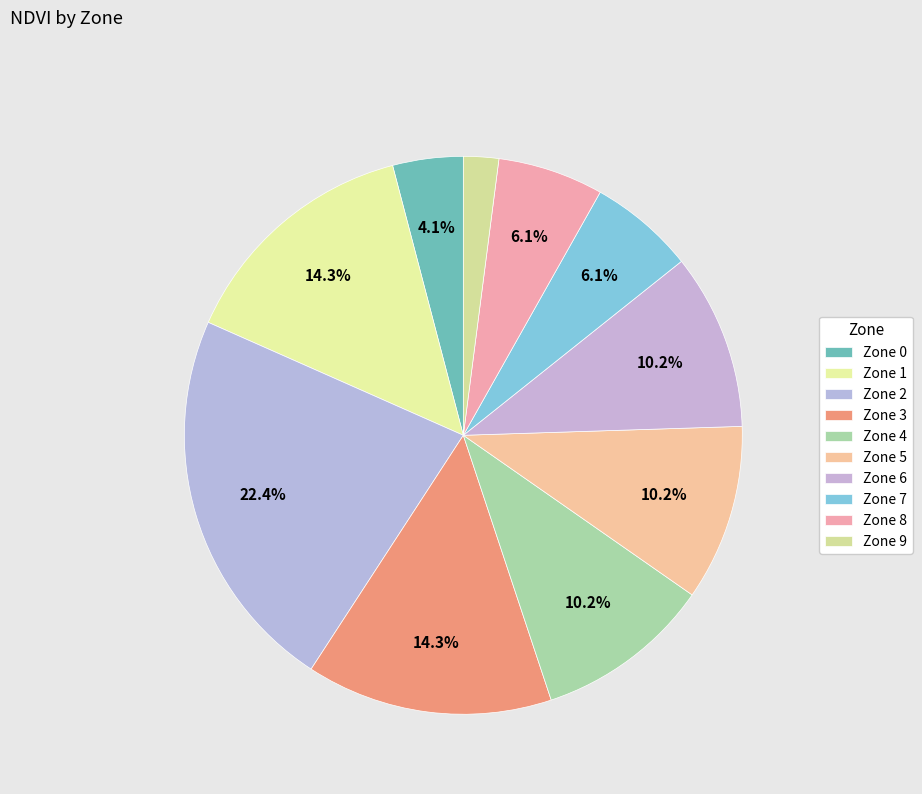

Is there any slice that represents more than half of the pie?

No